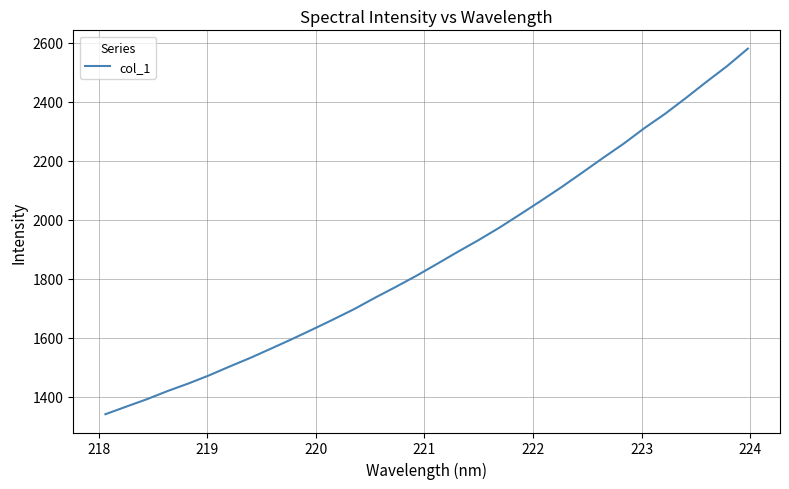

What is the greatest value displayed?

2580.4